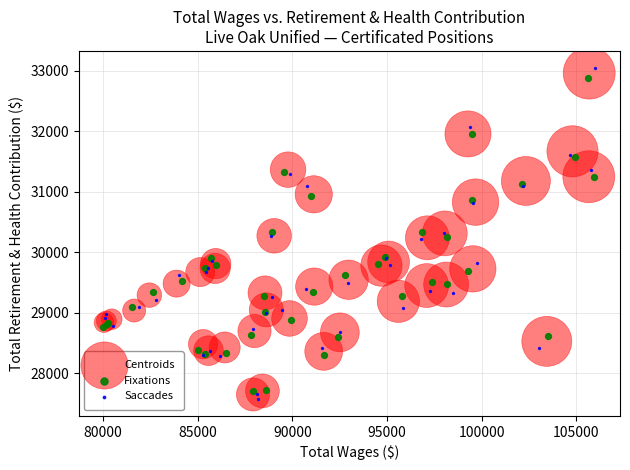

Which series has the widest spread of Y values?

Saccades